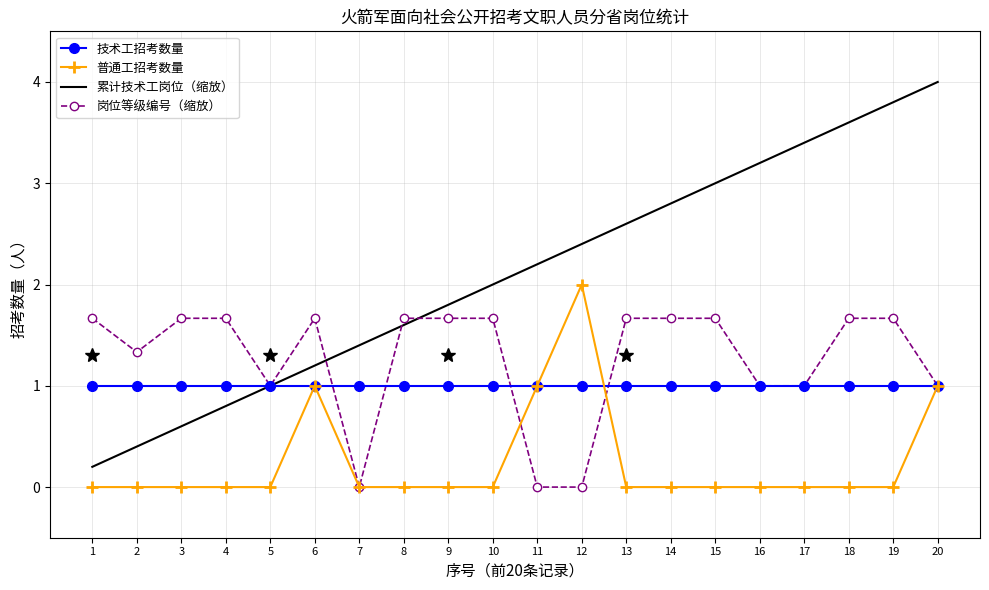

List the labels in order of 累计技术工岗位（缩放） value, largest first.

20, 19, 18, 17, 16, 15, 14, 13, 12, 11, 10, 9, 8, 7, 6, 5, 4, 3, 2, 1